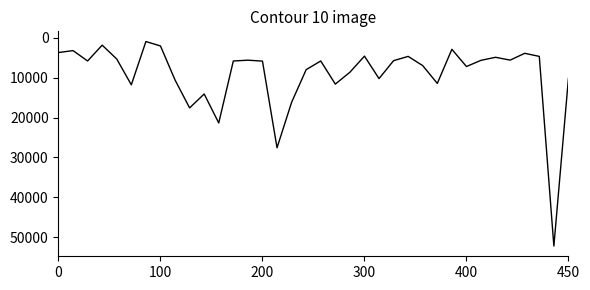

What is the difference between the maximum and minimum values?

51211